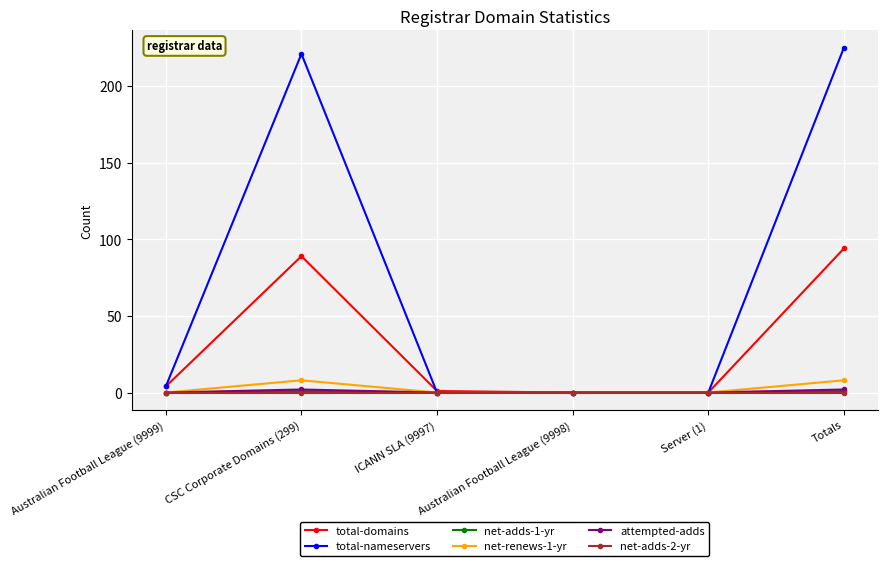

Where is the first local maximum for total-domains?

CSC Corporate Domains (299)